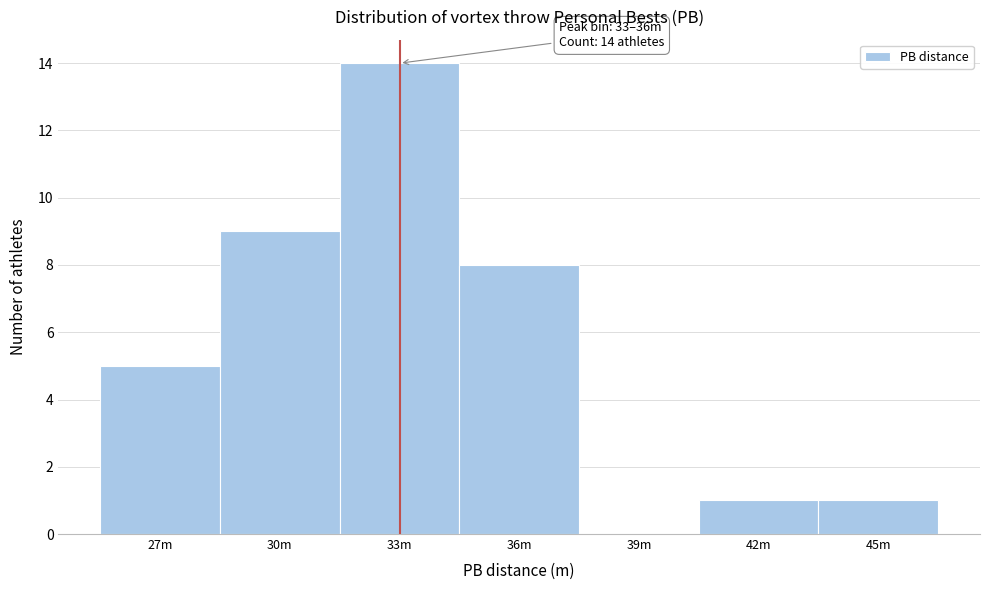

Reading right to left, transcribe all the data shown in this chart.

45m=1	42m=1	39m=0	36m=8	33m=14	30m=9	27m=5